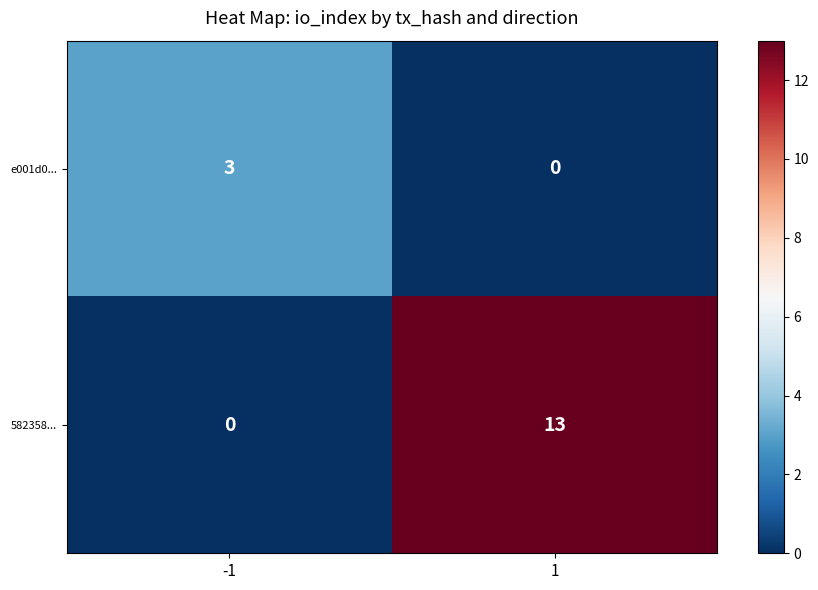

Which series has the largest total across all categories?

582358...